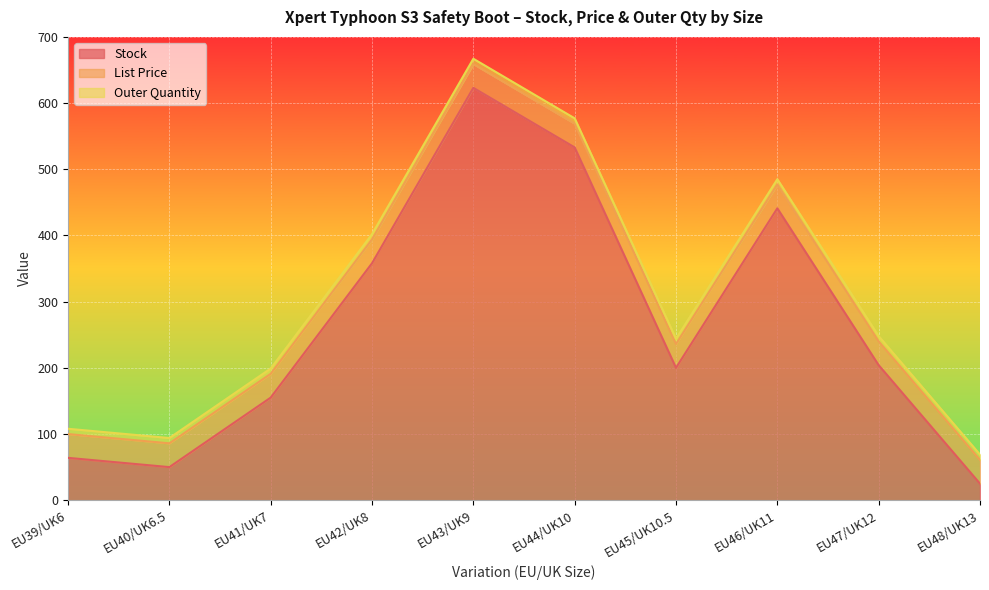

True or false: List Price has a value of 36.0 at EU44/UK10.

True